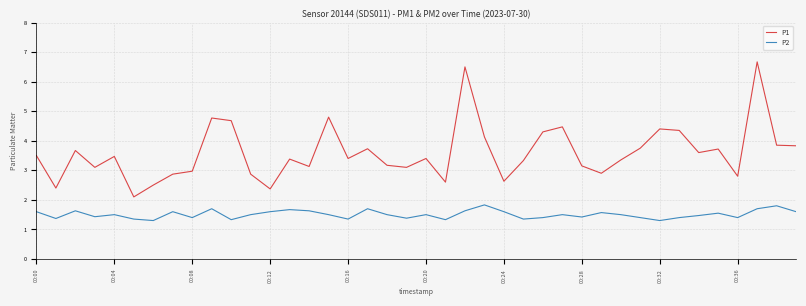

Which series has the largest total across all categories?

P1